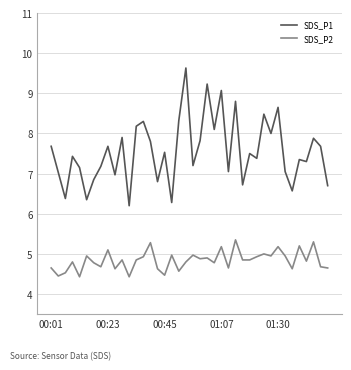

Which series has the largest total across all categories?

SDS_P1